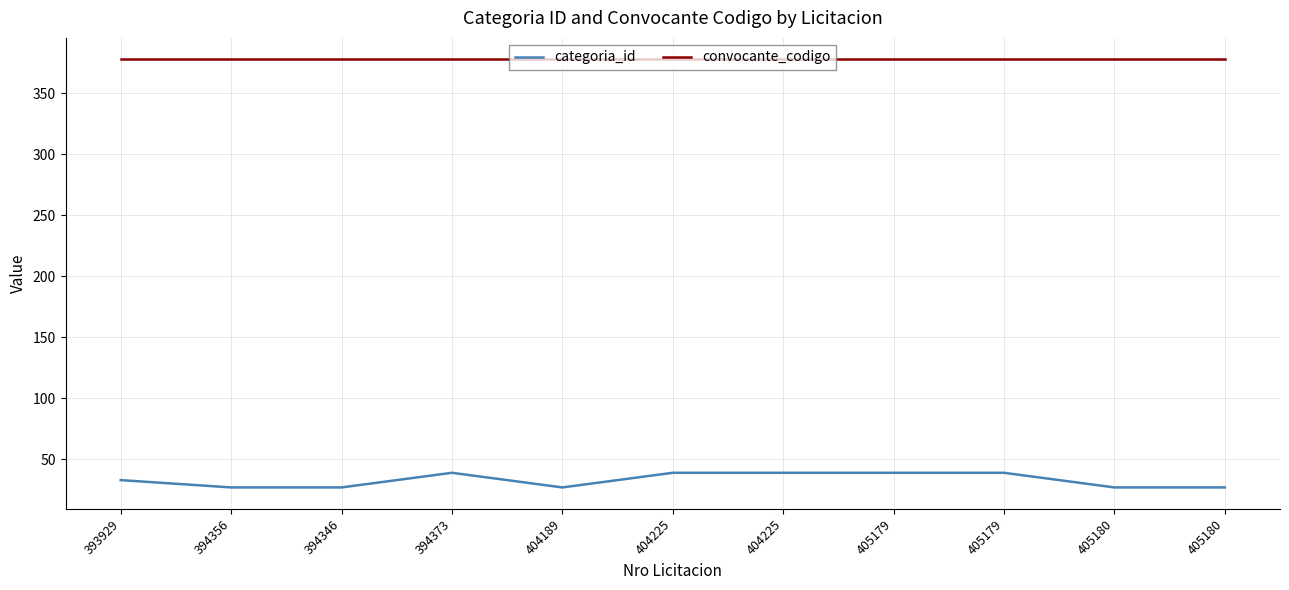

What are all the series names shown in the legend?

categoria_id, convocante_codigo